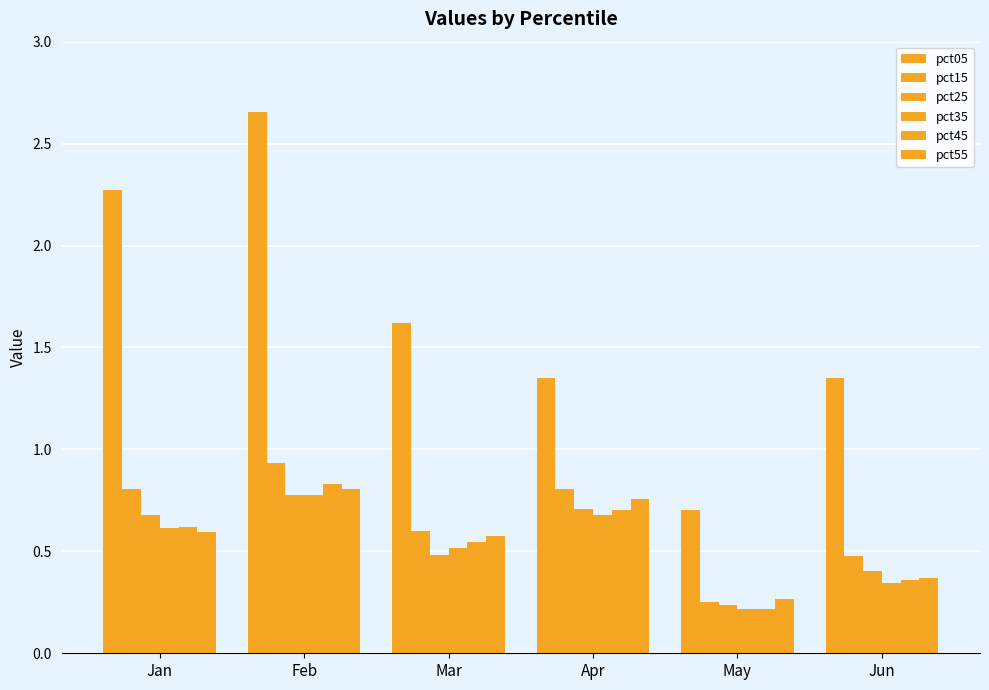

Rank the series by their maximum value, from highest to lowest.

pct05, pct15, pct45, pct55, pct35, pct25